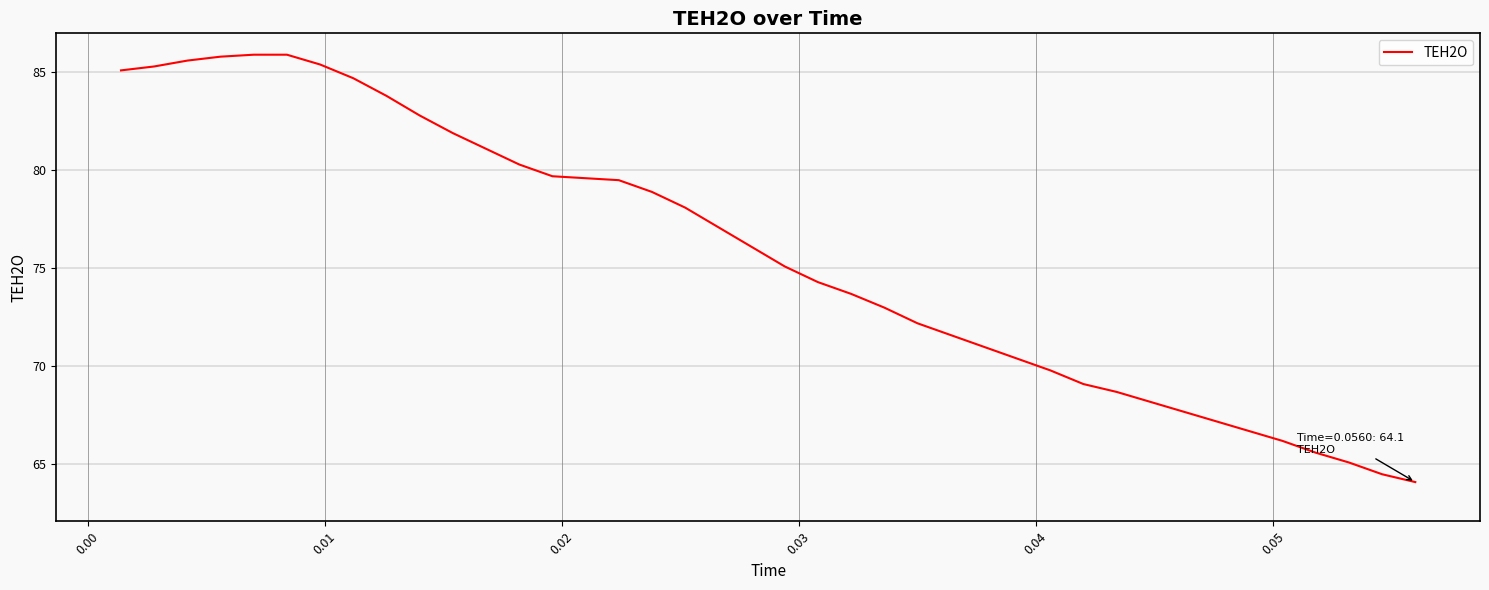

What is the maximum value shown in the chart?

85.9